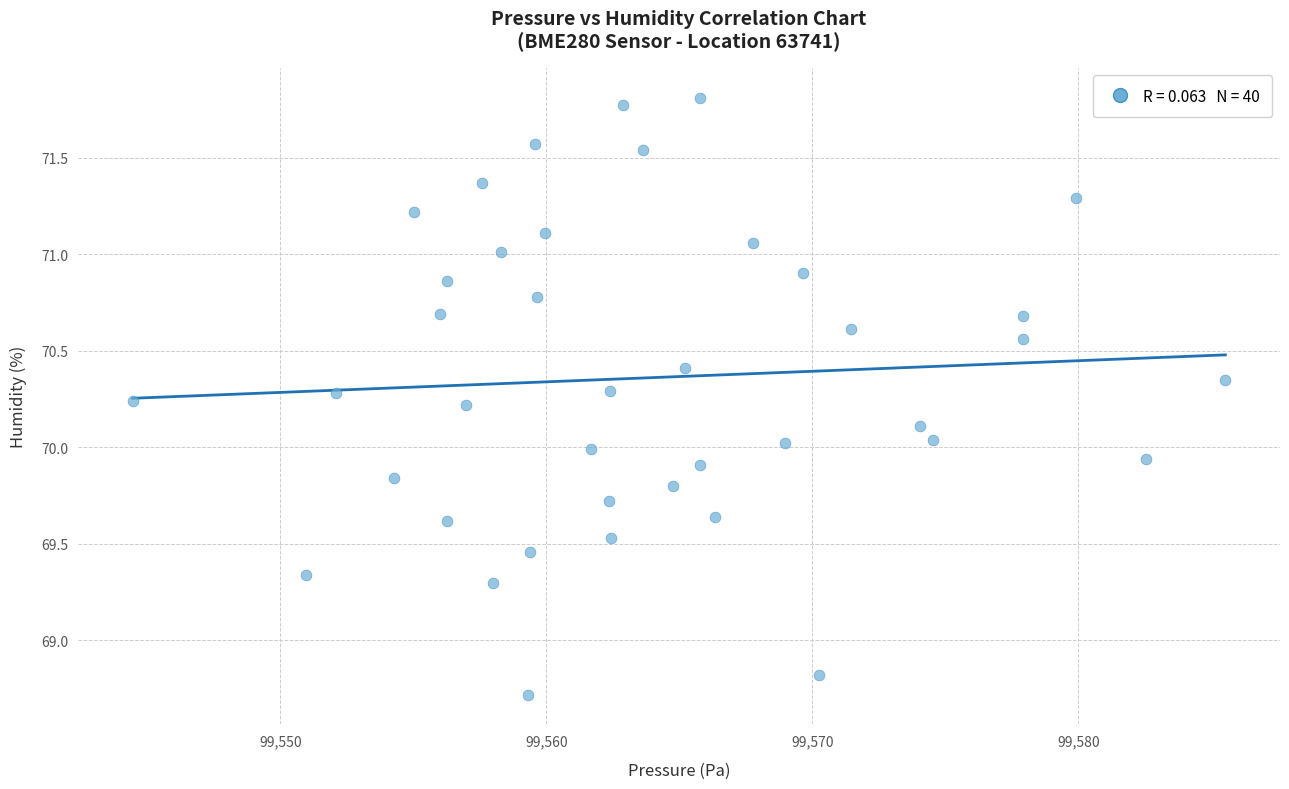

What is the range of X values (max minus min)?

41.1